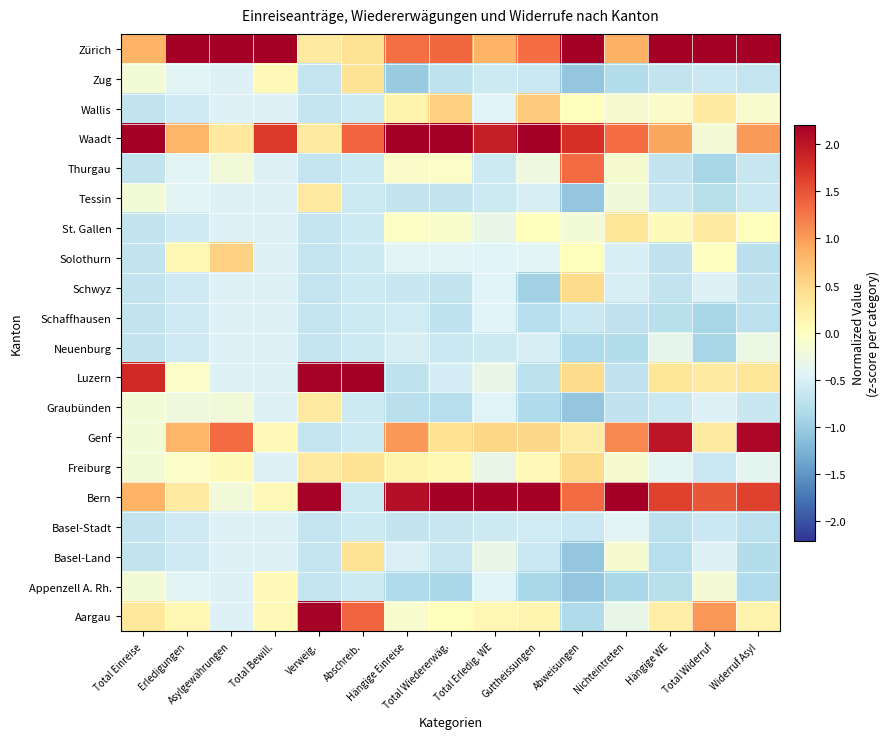

Reading right to left, what are all the values shown in this chart?

Aargau: Widerruf Asyl=0.2	Total Widerruf=1.0	Hängige WE=0.2	Nichteintreten=-0.3	Abweisungen=-0.8	Guttheissungen=0.1	Total Erledig. WE=0.1	Total Wiedererwäg.=0.0	Hängige Einreise=-0.1	Abschreib.=1.4	Verweig.=2.2	Total Bewill.=0.1	Asylgewährungen=-0.5	Erledigungen=0.1	Total Einreise=0.3
Appenzell A. Rh.: Widerruf Asyl=-0.8	Total Widerruf=-0.2	Hängige WE=-0.8	Nichteintreten=-0.9	Abweisungen=-1.1	Guttheissungen=-0.9	Total Erledig. WE=-0.4	Total Wiedererwäg.=-0.9	Hängige Einreise=-0.8	Abschreib.=-0.6	Verweig.=-0.7	Total Bewill.=0.1	Asylgewährungen=-0.5	Erledigungen=-0.4	Total Einreise=-0.2
Basel-Land: Widerruf Asyl=-0.8	Total Widerruf=-0.5	Hängige WE=-0.8	Nichteintreten=-0.1	Abweisungen=-1.1	Guttheissungen=-0.6	Total Erledig. WE=-0.3	Total Wiedererwäg.=-0.6	Hängige Einreise=-0.5	Abschreib.=0.4	Verweig.=-0.7	Total Bewill.=-0.5	Asylgewährungen=-0.5	Erledigungen=-0.6	Total Einreise=-0.7
Basel-Stadt: Widerruf Asyl=-0.7	Total Widerruf=-0.6	Hängige WE=-0.7	Nichteintreten=-0.4	Abweisungen=-0.6	Guttheissungen=-0.6	Total Erledig. WE=-0.6	Total Wiedererwäg.=-0.6	Hängige Einreise=-0.7	Abschreib.=-0.6	Verweig.=-0.7	Total Bewill.=-0.5	Asylgewährungen=-0.5	Erledigungen=-0.6	Total Einreise=-0.7
Bern: Widerruf Asyl=1.6	Total Widerruf=1.5	Hängige WE=1.6	Nichteintreten=3.4	Abweisungen=1.3	Guttheissungen=2.3	Total Erledig. WE=3.5	Total Wiedererwäg.=2.7	Hängige Einreise=2.1	Abschreib.=-0.6	Verweig.=2.2	Total Bewill.=0.1	Asylgewährungen=-0.2	Erledigungen=0.3	Total Einreise=0.8
Freiburg: Widerruf Asyl=-0.4	Total Widerruf=-0.6	Hängige WE=-0.4	Nichteintreten=-0.1	Abweisungen=0.5	Guttheissungen=0.1	Total Erledig. WE=-0.3	Total Wiedererwäg.=0.1	Hängige Einreise=0.2	Abschreib.=0.4	Verweig.=0.3	Total Bewill.=-0.5	Asylgewährungen=0.1	Erledigungen=-0.1	Total Einreise=-0.2
Genf: Widerruf Asyl=2.1	Total Widerruf=0.3	Hängige WE=2.0	Nichteintreten=1.1	Abweisungen=0.2	Guttheissungen=0.5	Total Erledig. WE=0.5	Total Wiedererwäg.=0.4	Hängige Einreise=1.0	Abschreib.=-0.6	Verweig.=-0.7	Total Bewill.=0.1	Asylgewährungen=1.3	Erledigungen=0.8	Total Einreise=-0.2
Graubünden: Widerruf Asyl=-0.6	Total Widerruf=-0.5	Hängige WE=-0.6	Nichteintreten=-0.7	Abweisungen=-1.1	Guttheissungen=-0.8	Total Erledig. WE=-0.4	Total Wiedererwäg.=-0.8	Hängige Einreise=-0.8	Abschreib.=-0.6	Verweig.=0.3	Total Bewill.=-0.5	Asylgewährungen=-0.2	Erledigungen=-0.2	Total Einreise=-0.2
Luzern: Widerruf Asyl=0.3	Total Widerruf=0.3	Hängige WE=0.3	Nichteintreten=-0.7	Abweisungen=0.5	Guttheissungen=-0.7	Total Erledig. WE=-0.3	Total Wiedererwäg.=-0.5	Hängige Einreise=-0.7	Abschreib.=3.3	Verweig.=2.2	Total Bewill.=-0.5	Asylgewährungen=-0.5	Erledigungen=-0.1	Total Einreise=1.8
Neuenburg: Widerruf Asyl=-0.3	Total Widerruf=-0.9	Hängige WE=-0.4	Nichteintreten=-0.8	Abweisungen=-0.8	Guttheissungen=-0.5	Total Erledig. WE=-0.6	Total Wiedererwäg.=-0.6	Hängige Einreise=-0.5	Abschreib.=-0.6	Verweig.=-0.7	Total Bewill.=-0.5	Asylgewährungen=-0.5	Erledigungen=-0.6	Total Einreise=-0.7
Schaffhausen: Widerruf Asyl=-0.7	Total Widerruf=-0.9	Hängige WE=-0.8	Nichteintreten=-0.7	Abweisungen=-0.6	Guttheissungen=-0.8	Total Erledig. WE=-0.4	Total Wiedererwäg.=-0.7	Hängige Einreise=-0.6	Abschreib.=-0.6	Verweig.=-0.7	Total Bewill.=-0.5	Asylgewährungen=-0.5	Erledigungen=-0.6	Total Einreise=-0.7
Schwyz: Widerruf Asyl=-0.7	Total Widerruf=-0.5	Hängige WE=-0.7	Nichteintreten=-0.5	Abweisungen=0.5	Guttheissungen=-0.9	Total Erledig. WE=-0.4	Total Wiedererwäg.=-0.7	Hängige Einreise=-0.6	Abschreib.=-0.6	Verweig.=-0.7	Total Bewill.=-0.5	Asylgewährungen=-0.5	Erledigungen=-0.6	Total Einreise=-0.7
Solothurn: Widerruf Asyl=-0.8	Total Widerruf=-0.0	Hängige WE=-0.7	Nichteintreten=-0.5	Abweisungen=0.0	Guttheissungen=-0.4	Total Erledig. WE=-0.4	Total Wiedererwäg.=-0.4	Hängige Einreise=-0.4	Abschreib.=-0.6	Verweig.=-0.7	Total Bewill.=-0.5	Asylgewährungen=0.6	Erledigungen=0.1	Total Einreise=-0.7
St. Gallen: Widerruf Asyl=0.0	Total Widerruf=0.3	Hängige WE=0.1	Nichteintreten=0.4	Abweisungen=-0.2	Guttheissungen=0.0	Total Erledig. WE=-0.3	Total Wiedererwäg.=-0.1	Hängige Einreise=-0.0	Abschreib.=-0.6	Verweig.=-0.7	Total Bewill.=-0.5	Asylgewährungen=-0.5	Erledigungen=-0.6	Total Einreise=-0.7
Tessin: Widerruf Asyl=-0.6	Total Widerruf=-0.8	Hängige WE=-0.6	Nichteintreten=-0.2	Abweisungen=-1.1	Guttheissungen=-0.5	Total Erledig. WE=-0.6	Total Wiedererwäg.=-0.7	Hängige Einreise=-0.7	Abschreib.=-0.6	Verweig.=0.3	Total Bewill.=-0.5	Asylgewährungen=-0.5	Erledigungen=-0.4	Total Einreise=-0.2
Thurgau: Widerruf Asyl=-0.6	Total Widerruf=-0.9	Hängige WE=-0.7	Nichteintreten=-0.1	Abweisungen=1.3	Guttheissungen=-0.2	Total Erledig. WE=-0.6	Total Wiedererwäg.=-0.1	Hängige Einreise=-0.1	Abschreib.=-0.6	Verweig.=-0.7	Total Bewill.=-0.5	Asylgewährungen=-0.2	Erledigungen=-0.4	Total Einreise=-0.7
Waadt: Widerruf Asyl=1.0	Total Widerruf=-0.2	Hängige WE=0.9	Nichteintreten=1.3	Abweisungen=1.8	Guttheissungen=2.7	Total Erledig. WE=1.9	Total Wiedererwäg.=2.3	Hängige Einreise=2.8	Abschreib.=1.4	Verweig.=0.3	Total Bewill.=1.7	Asylgewährungen=0.3	Erledigungen=0.8	Total Einreise=3.3
Wallis: Widerruf Asyl=-0.1	Total Widerruf=0.3	Hängige WE=-0.1	Nichteintreten=-0.1	Abweisungen=0.0	Guttheissungen=0.6	Total Erledig. WE=-0.4	Total Wiedererwäg.=0.6	Hängige Einreise=0.2	Abschreib.=-0.6	Verweig.=-0.7	Total Bewill.=-0.5	Asylgewährungen=-0.5	Erledigungen=-0.6	Total Einreise=-0.7
Zug: Widerruf Asyl=-0.7	Total Widerruf=-0.6	Hängige WE=-0.7	Nichteintreten=-0.8	Abweisungen=-1.1	Guttheissungen=-0.6	Total Erledig. WE=-0.6	Total Wiedererwäg.=-0.7	Hängige Einreise=-1.0	Abschreib.=0.4	Verweig.=-0.7	Total Bewill.=0.1	Asylgewährungen=-0.5	Erledigungen=-0.4	Total Einreise=-0.2
Zürich: Widerruf Asyl=2.5	Total Widerruf=3.4	Hängige WE=2.7	Nichteintreten=0.8	Abweisungen=2.2	Guttheissungen=1.3	Total Erledig. WE=0.8	Total Wiedererwäg.=1.4	Hängige Einreise=1.3	Abschreib.=0.4	Verweig.=0.3	Total Bewill.=3.8	Asylgewährungen=3.9	Erledigungen=3.9	Total Einreise=0.8